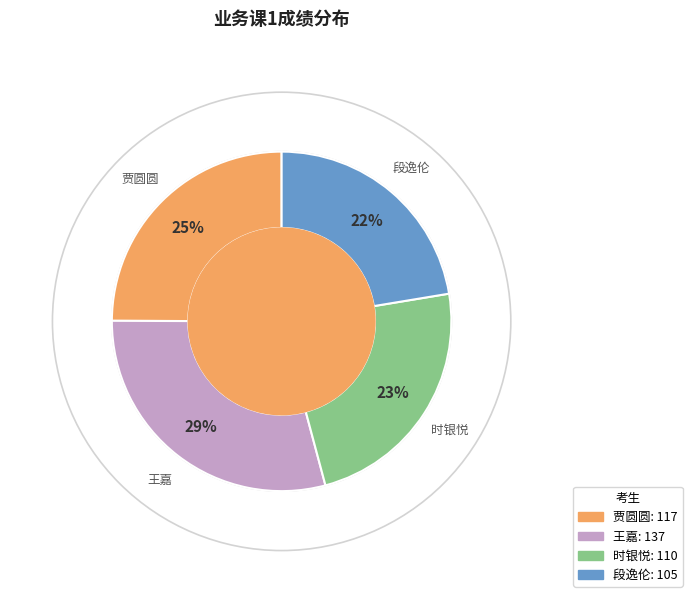

What is the ratio of the value at 贾圆圆 to the value at 时银悦?

1.1